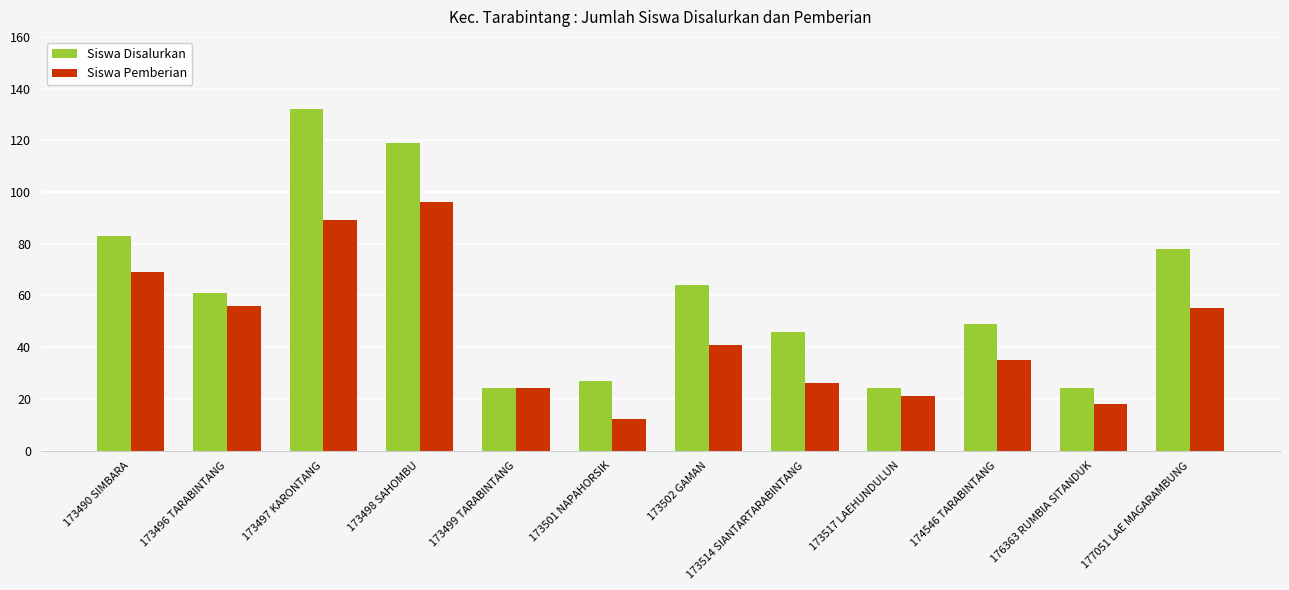

Is it true that Siswa Pemberian equals 14 at 173514 SIANTARTARABINTANG?

False